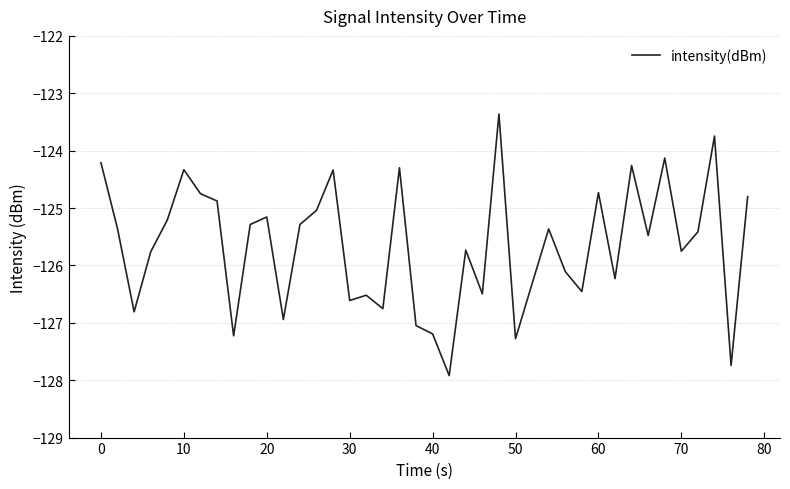

Is this an area chart (filled region under the line)?

No